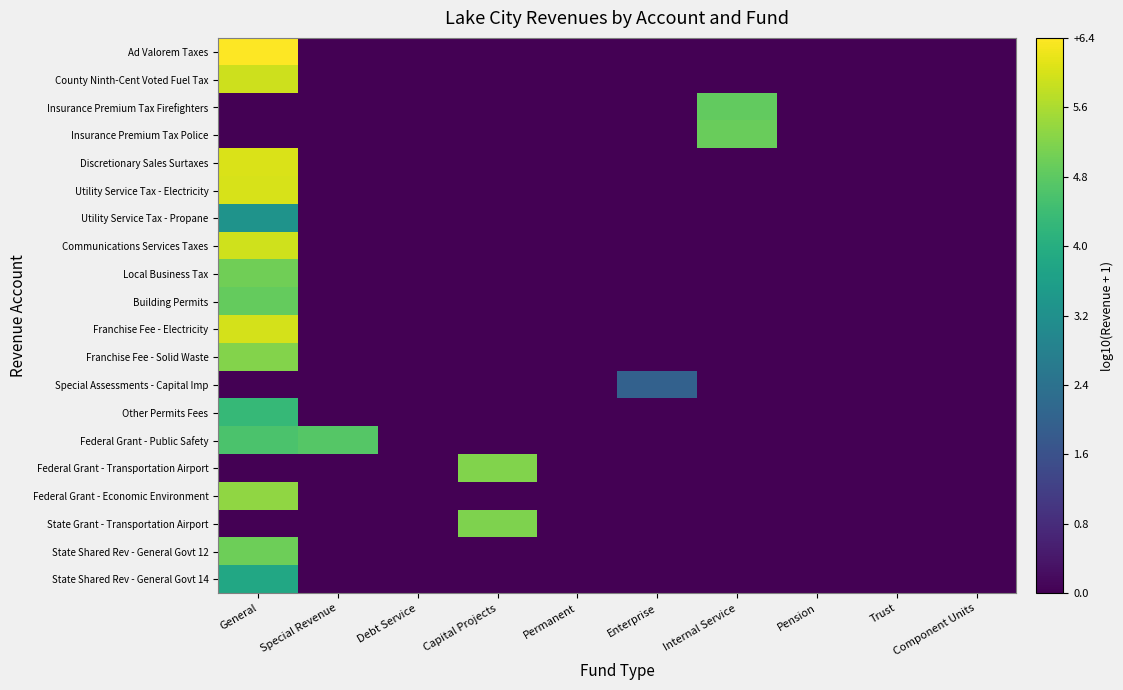

Rank the series at Pension from lowest to highest value.

Ad Valorem Taxes, County Ninth-Cent Voted Fuel Tax, Insurance Premium Tax Firefighters, Insurance Premium Tax Police, Discretionary Sales Surtaxes, Utility Service Tax - Electricity, Utility Service Tax - Propane, Communications Services Taxes, Local Business Tax, Building Permits, Franchise Fee - Electricity, Franchise Fee - Solid Waste, Special Assessments - Capital Imp, Other Permits Fees, Federal Grant - Public Safety, Federal Grant - Transportation Airport, Federal Grant - Economic Environment, State Grant - Transportation Airport, State Shared Rev - General Govt 12, State Shared Rev - General Govt 14